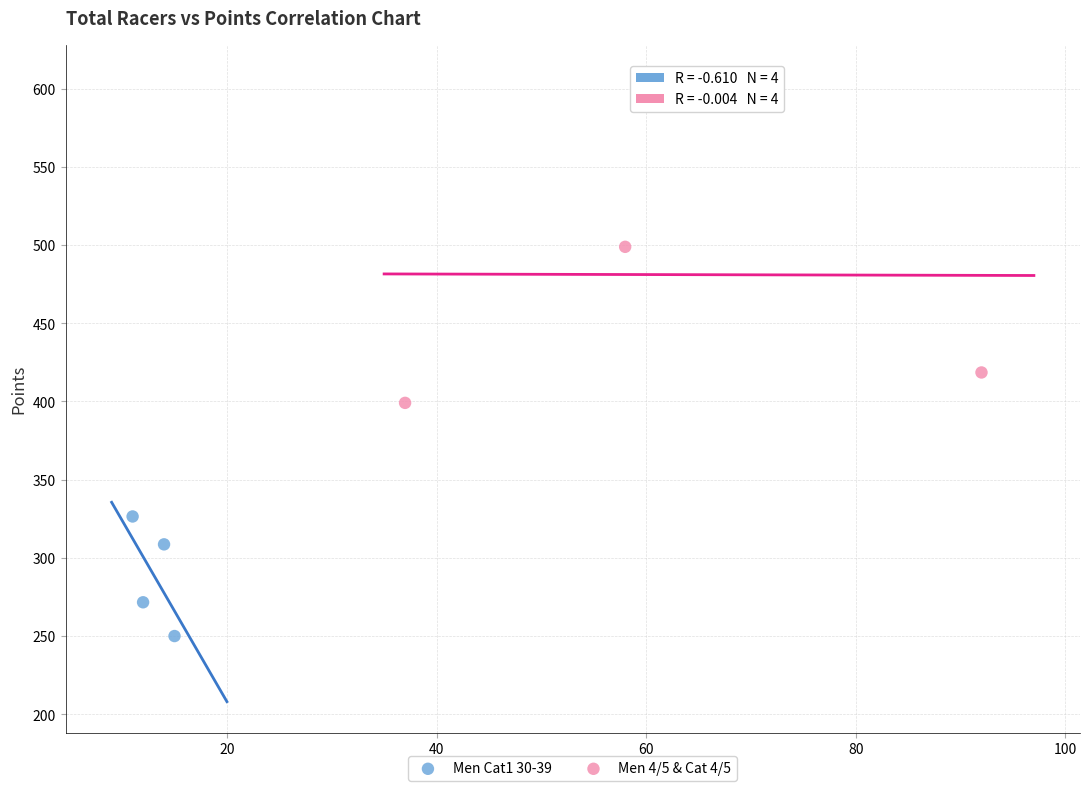

Which series reaches the minimum Y coordinate?

Men Cat1 30-39